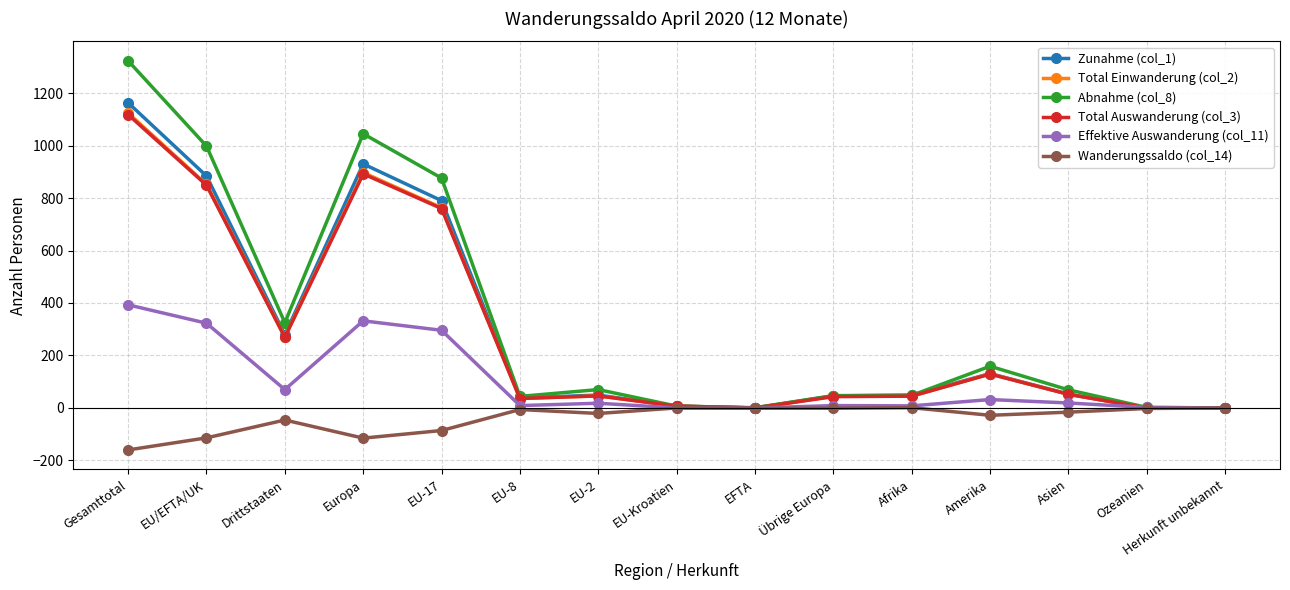

What is the difference between the second highest and second lowest values in the Total Auswanderung (col_3) series?

892